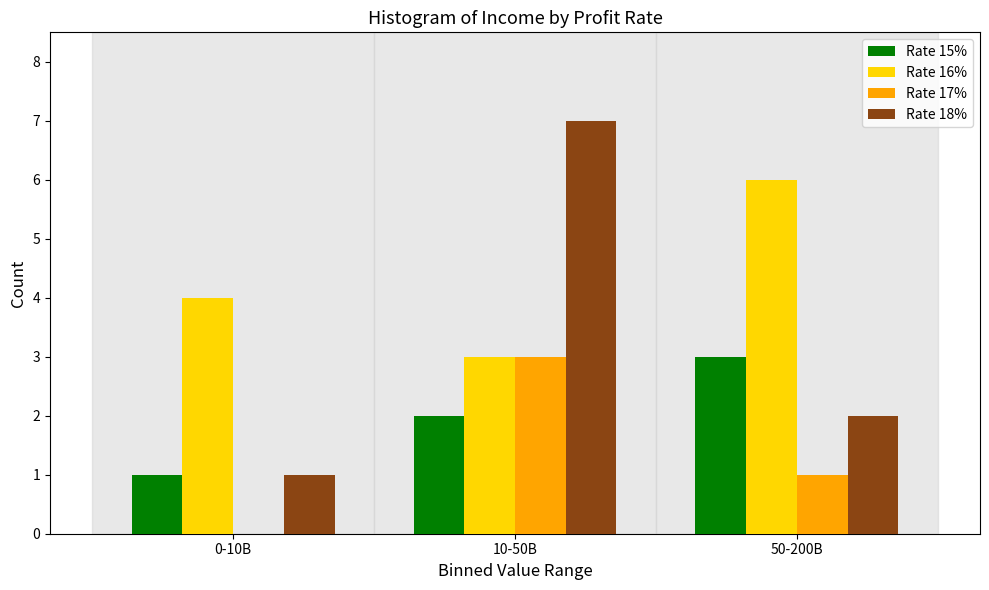

Reading right to left, transcribe all the data shown in this chart.

Rate 15%: 50-200B=3	10-50B=2	0-10B=1
Rate 16%: 50-200B=6	10-50B=3	0-10B=4
Rate 17%: 50-200B=1	10-50B=3	0-10B=0
Rate 18%: 50-200B=2	10-50B=7	0-10B=1